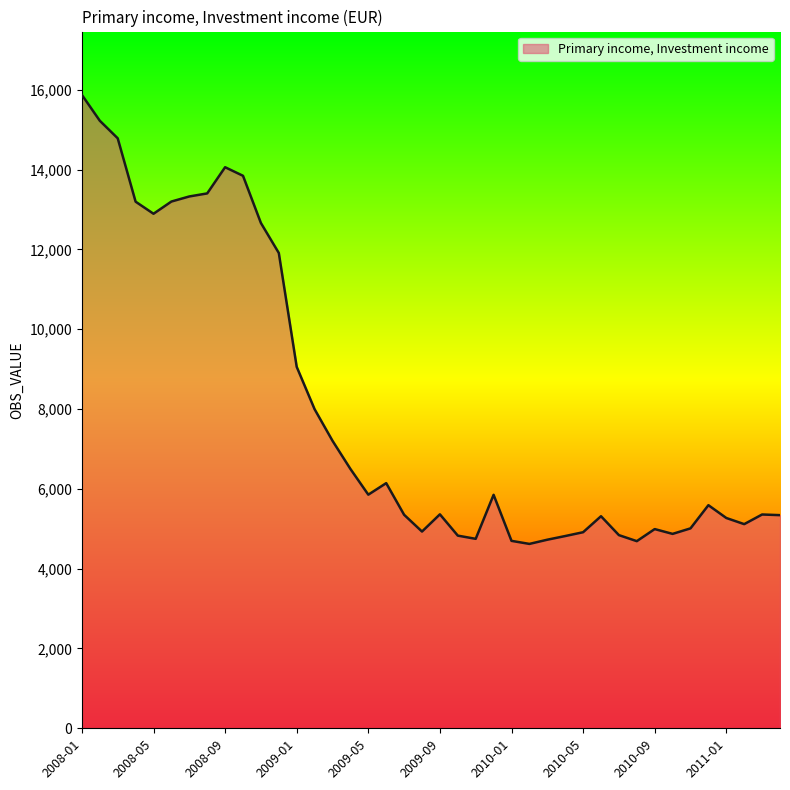

What is the greatest value displayed?

15871.7